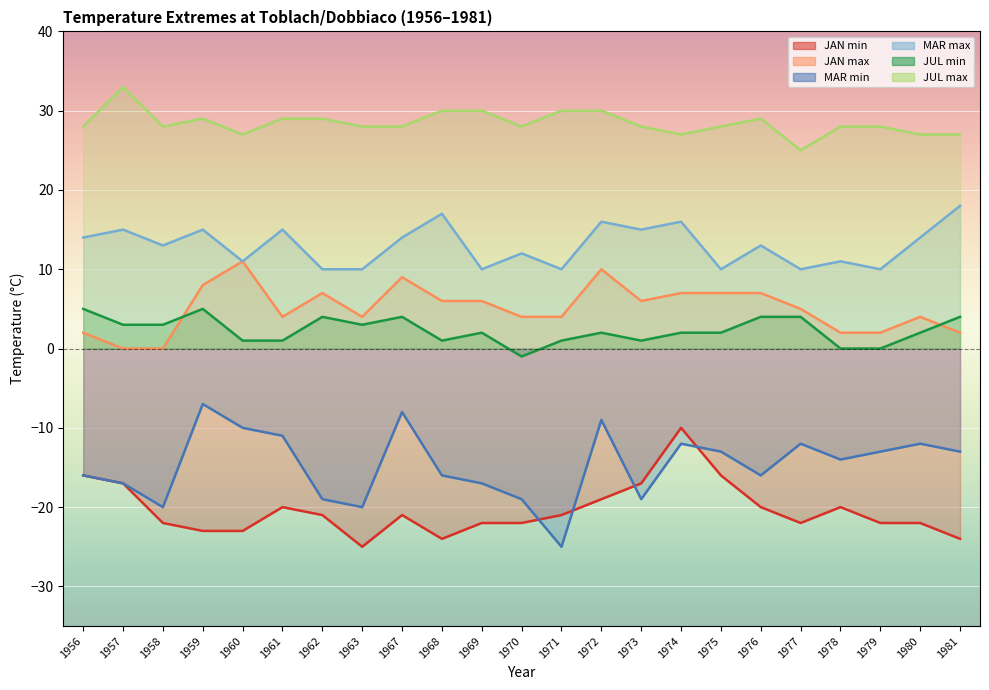

Reading left to right, transcribe all the data shown in this chart.

JAN min: 1956=-16	1957=-17	1958=-22	1959=-23	1960=-23	1961=-20	1962=-21	1963=-25	1967=-21	1968=-24	1969=-22	1970=-22	1971=-21	1972=-19	1973=-17	1974=-10	1975=-16	1976=-20	1977=-22	1978=-20	1979=-22	1980=-22	1981=-24
JAN max: 1956=2	1957=0	1958=0	1959=8	1960=11	1961=4	1962=7	1963=4	1967=9	1968=6	1969=6	1970=4	1971=4	1972=10	1973=6	1974=7	1975=7	1976=7	1977=5	1978=2	1979=2	1980=4	1981=2
MAR min: 1956=-16	1957=-17	1958=-20	1959=-7	1960=-10	1961=-11	1962=-19	1963=-20	1967=-8	1968=-16	1969=-17	1970=-19	1971=-25	1972=-9	1973=-19	1974=-12	1975=-13	1976=-16	1977=-12	1978=-14	1979=-13	1980=-12	1981=-13
MAR max: 1956=14	1957=15	1958=13	1959=15	1960=11	1961=15	1962=10	1963=10	1967=14	1968=17	1969=10	1970=12	1971=10	1972=16	1973=15	1974=16	1975=10	1976=13	1977=10	1978=11	1979=10	1980=14	1981=18
JUL min: 1956=5	1957=3	1958=3	1959=5	1960=1	1961=1	1962=4	1963=3	1967=4	1968=1	1969=2	1970=-1	1971=1	1972=2	1973=1	1974=2	1975=2	1976=4	1977=4	1978=0	1979=0	1980=2	1981=4
JUL max: 1956=28	1957=33	1958=28	1959=29	1960=27	1961=29	1962=29	1963=28	1967=28	1968=30	1969=30	1970=28	1971=30	1972=30	1973=28	1974=27	1975=28	1976=29	1977=25	1978=28	1979=28	1980=27	1981=27